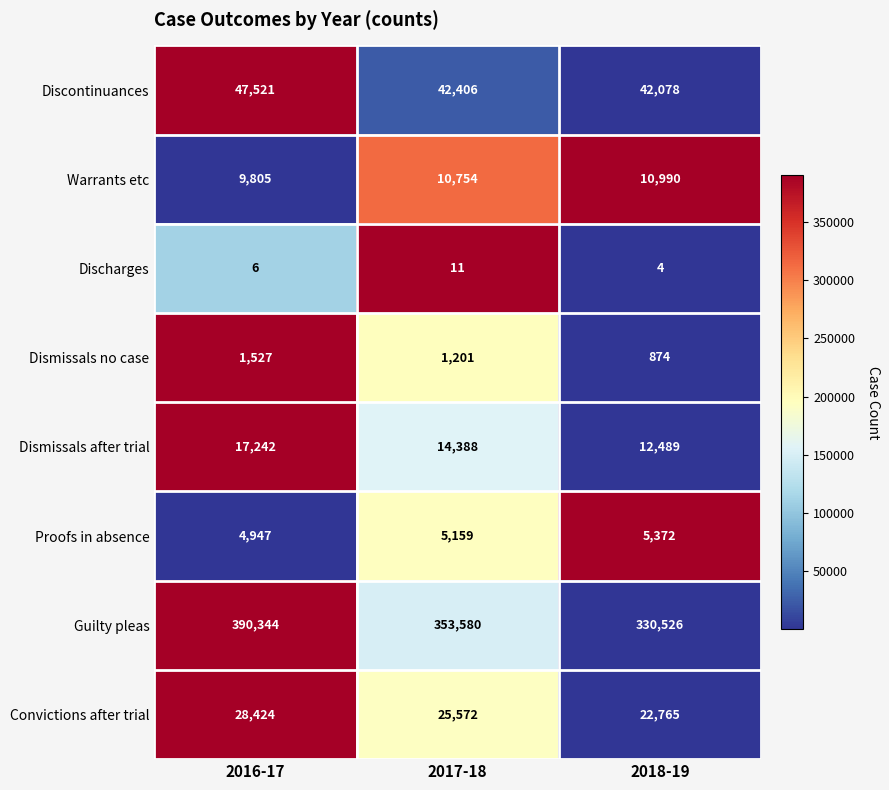

Which series has the largest total across all categories?

Guilty pleas